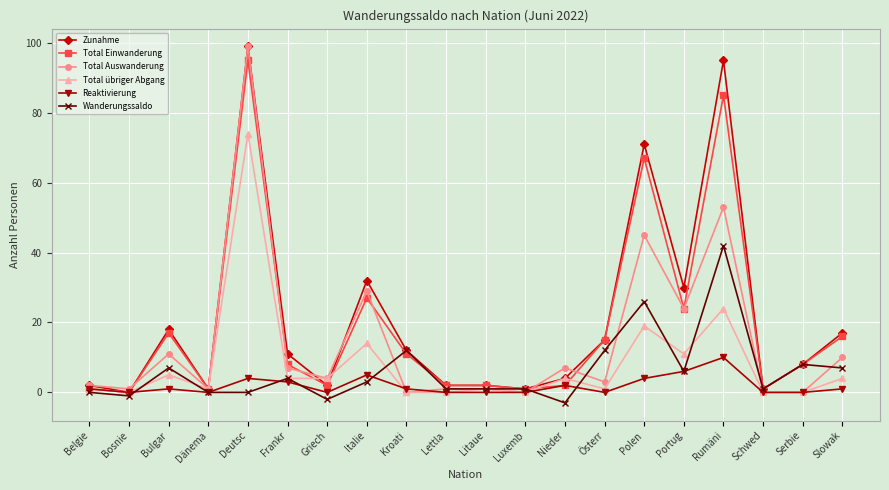

What is the average value of the Reaktivierung series?

2